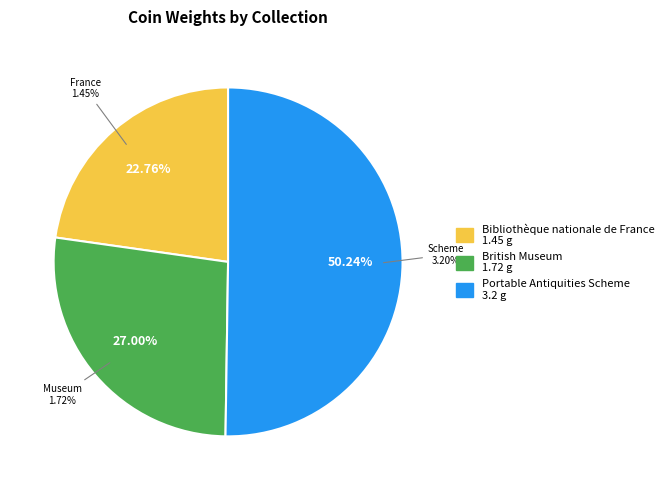

How much of the chart is everything except Bibliothèque nationale de France?

77.2%